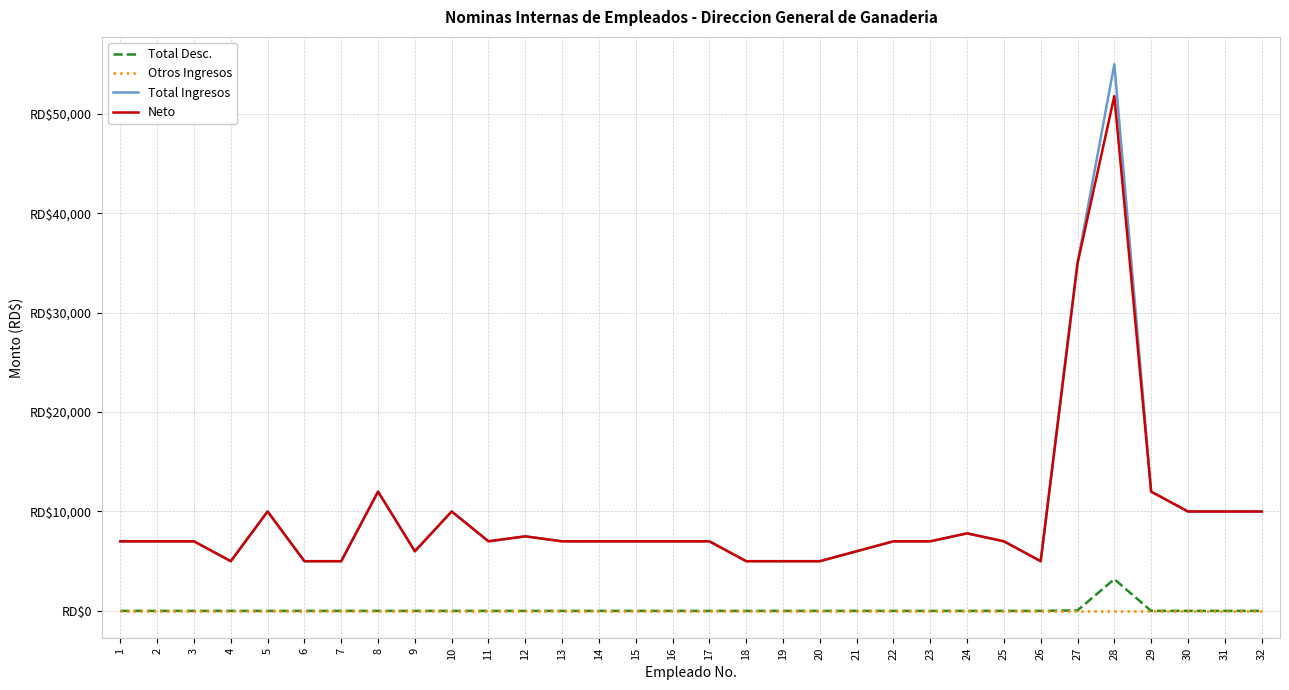

True or false: Total Ingresos and Total Desc. cross at least once.

False